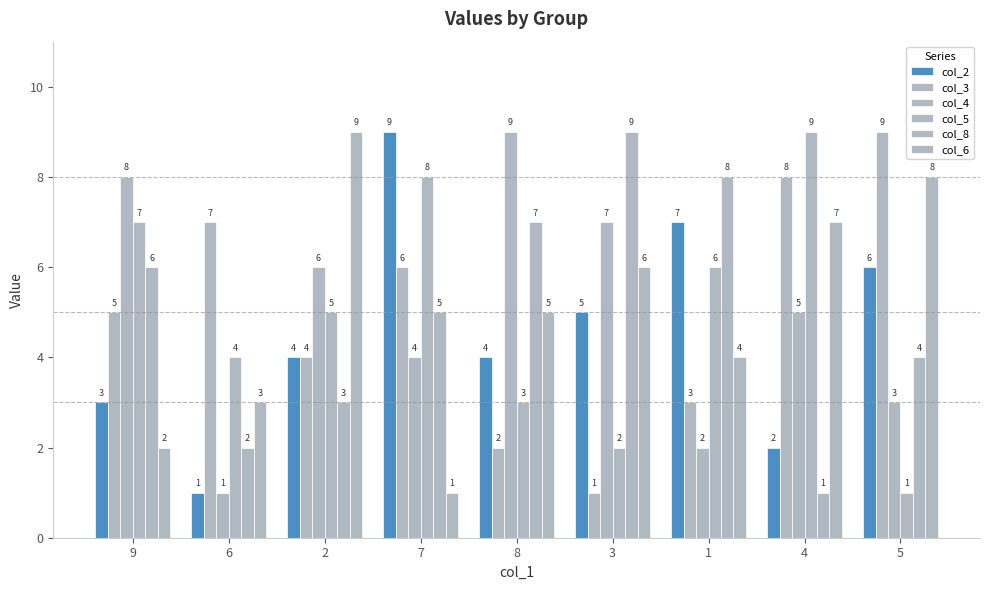

What is the label of the 3rd bar from the left?

2